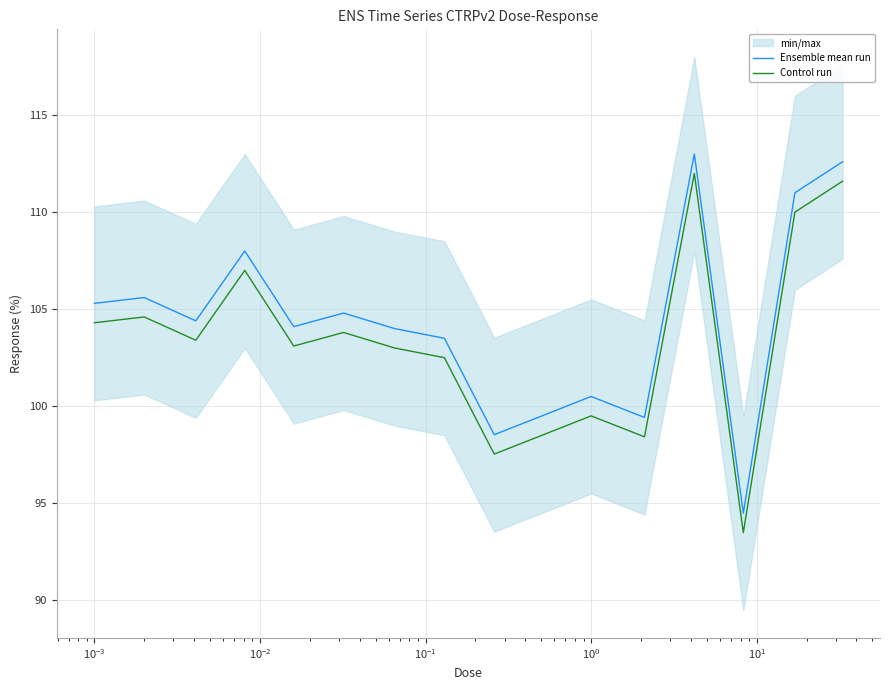

What is the greatest value displayed?

113.0